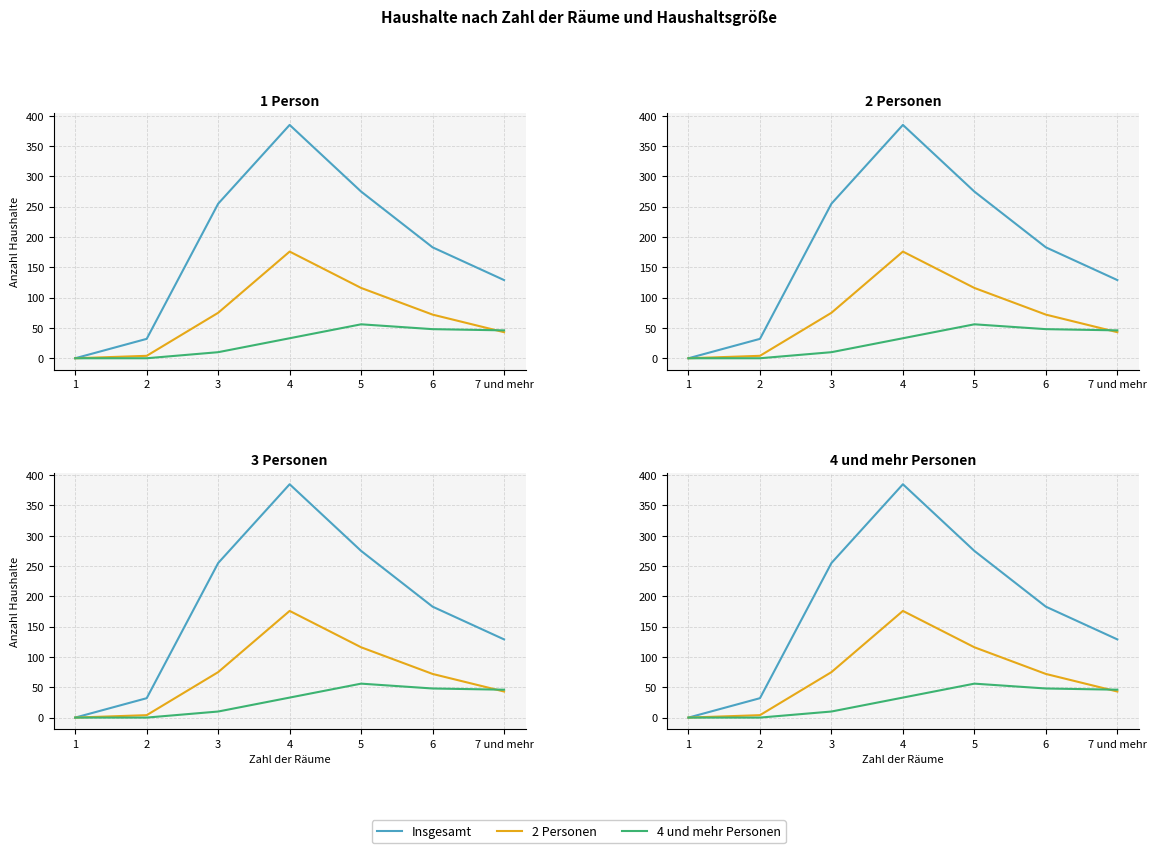

What is the spread (max minus min) of values at 6?

135